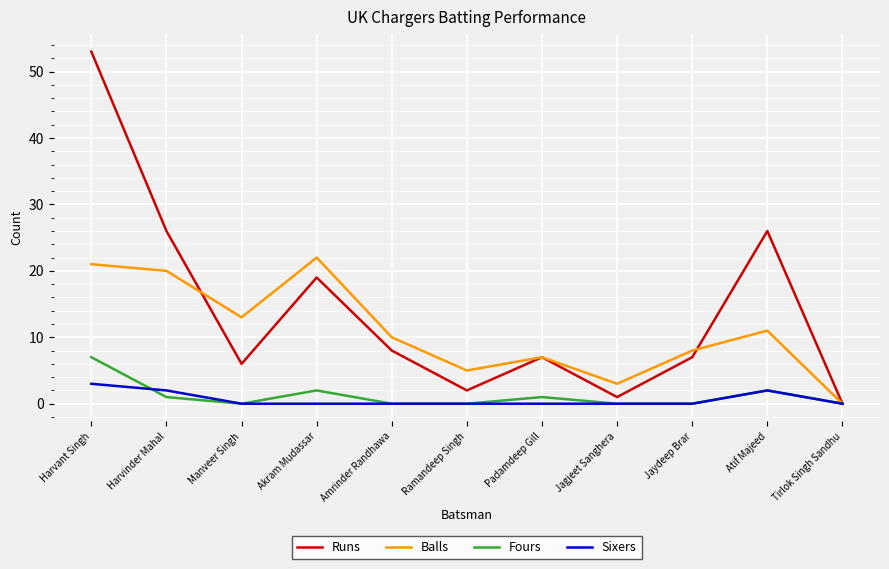

What is the total value across all series at Amrinder Randhawa?

18